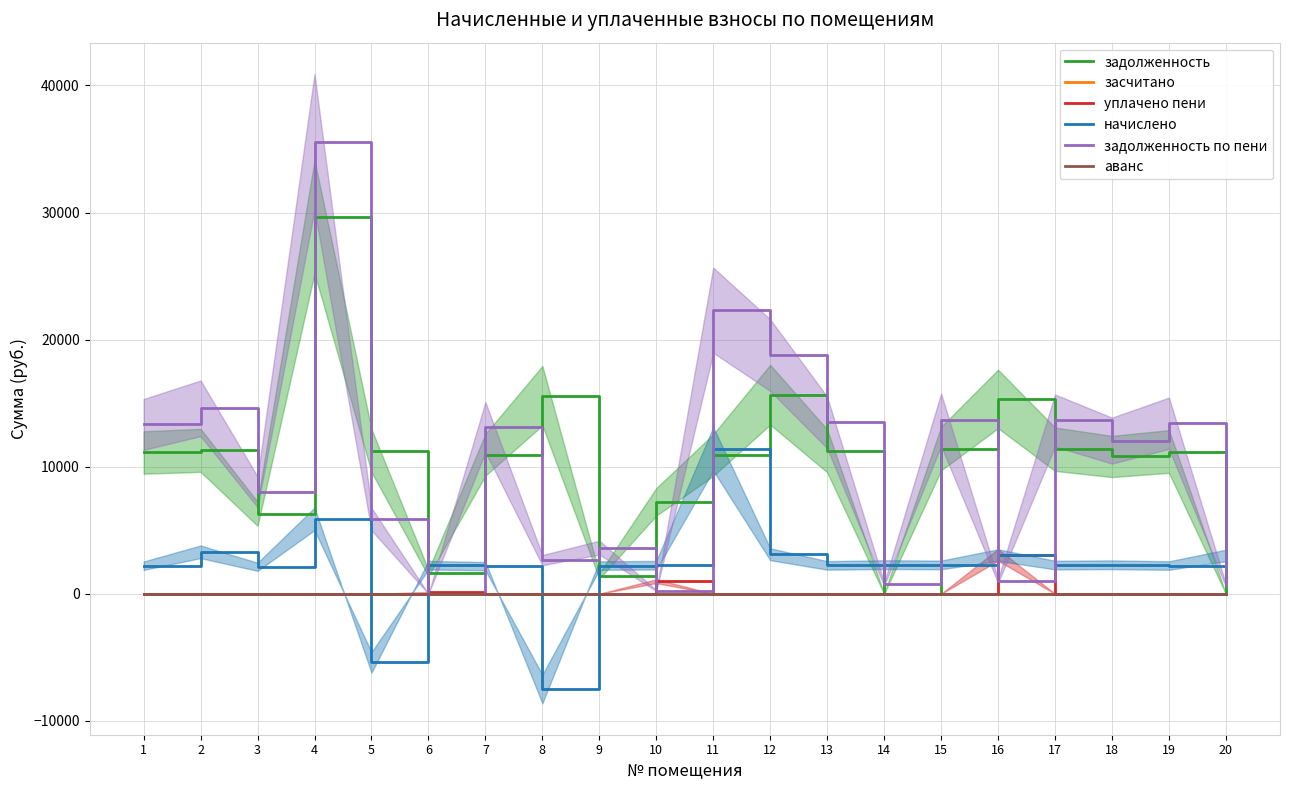

How many values in the уплачено пени series exceed 0?

4